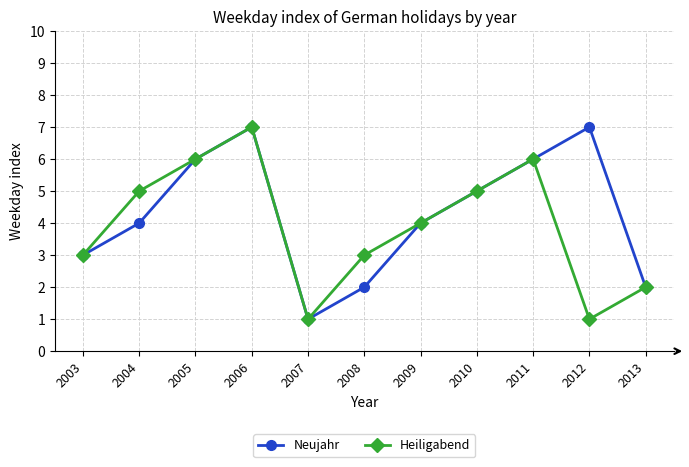

How many Heiligabend values are between 2 and 6?

8